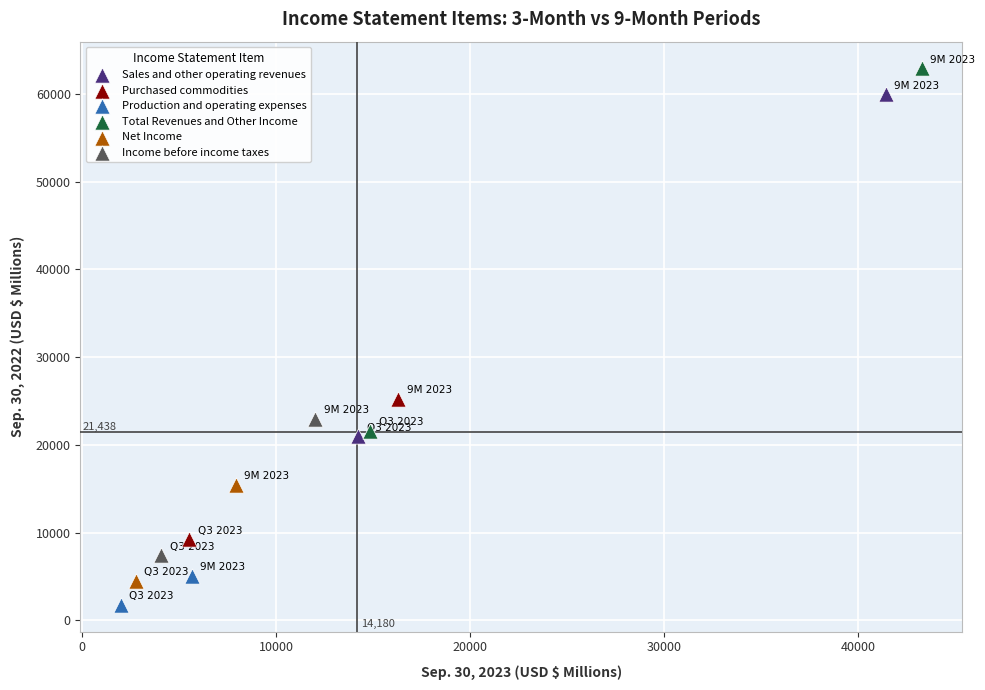

Which series has the widest spread of Y values?

Total Revenues and Other Income